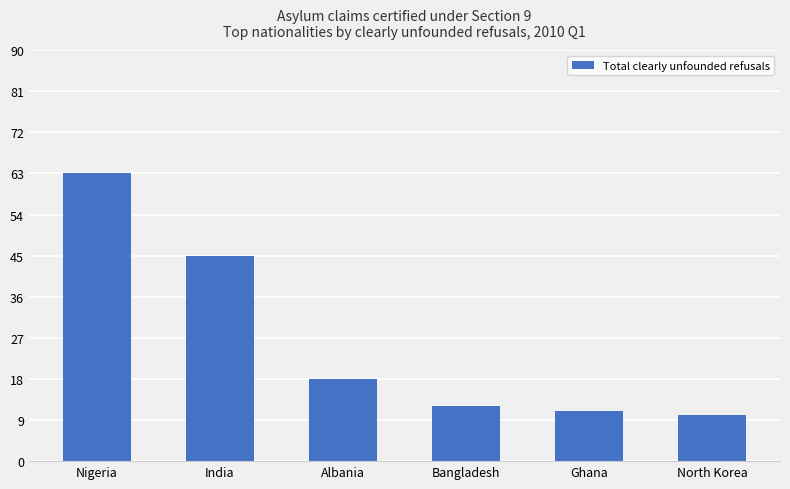

What is the greatest value displayed?

63